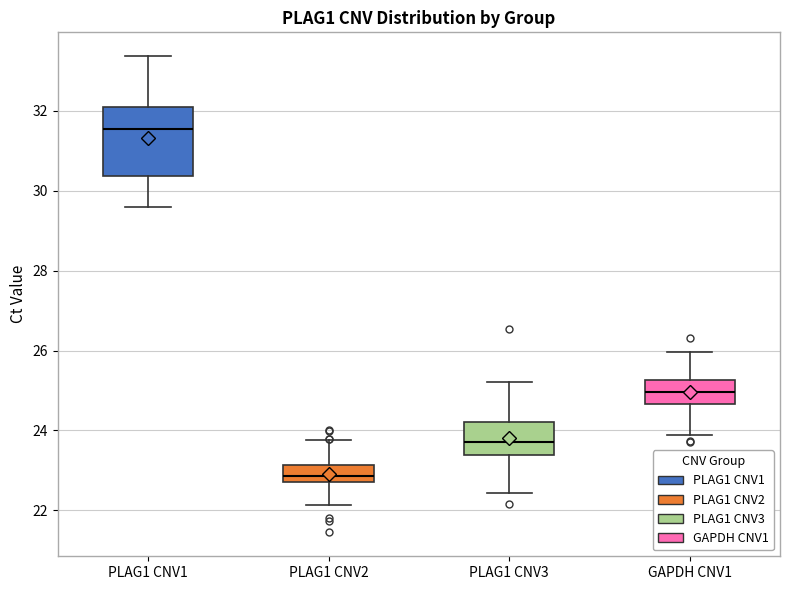

Which box's median line is the lowest?

PLAG1 CNV2